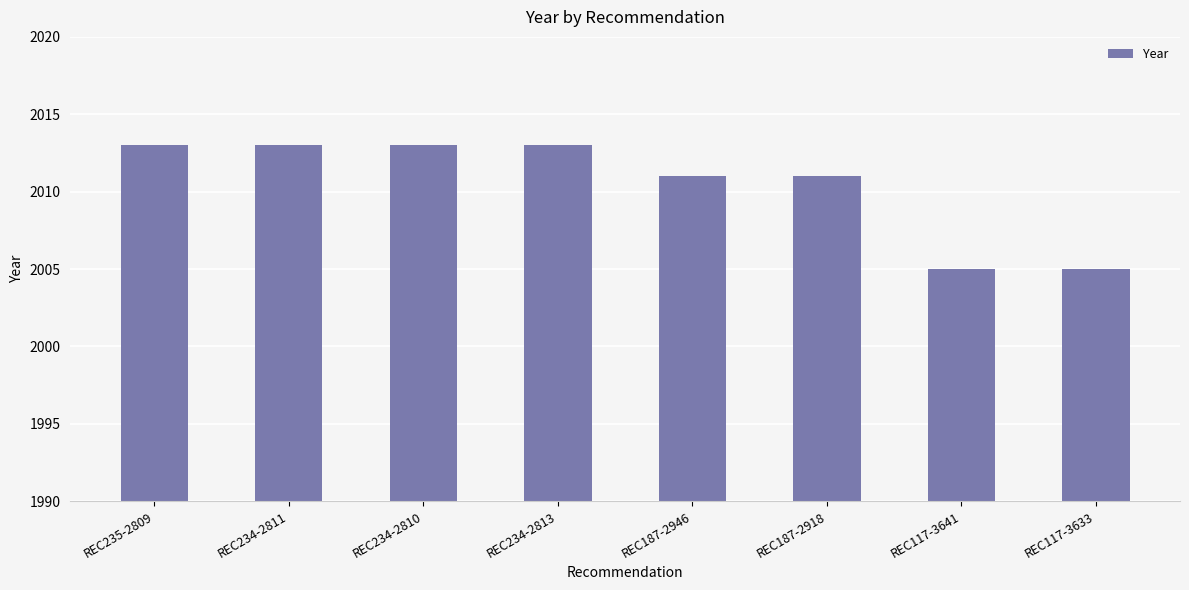

What is the label of the 4th bar from the left?

REC234-2813